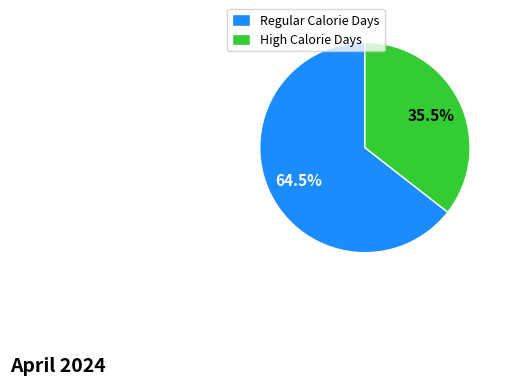

Which has a higher value, High Calorie Days or Regular Calorie Days?

Regular Calorie Days